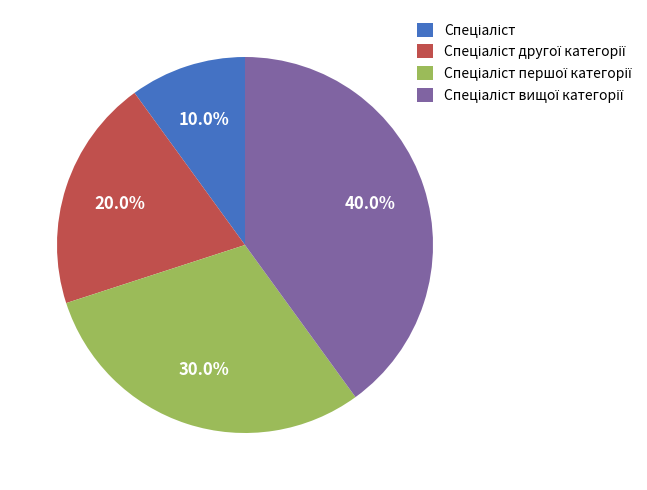

Is there any slice that represents more than half of the pie?

No